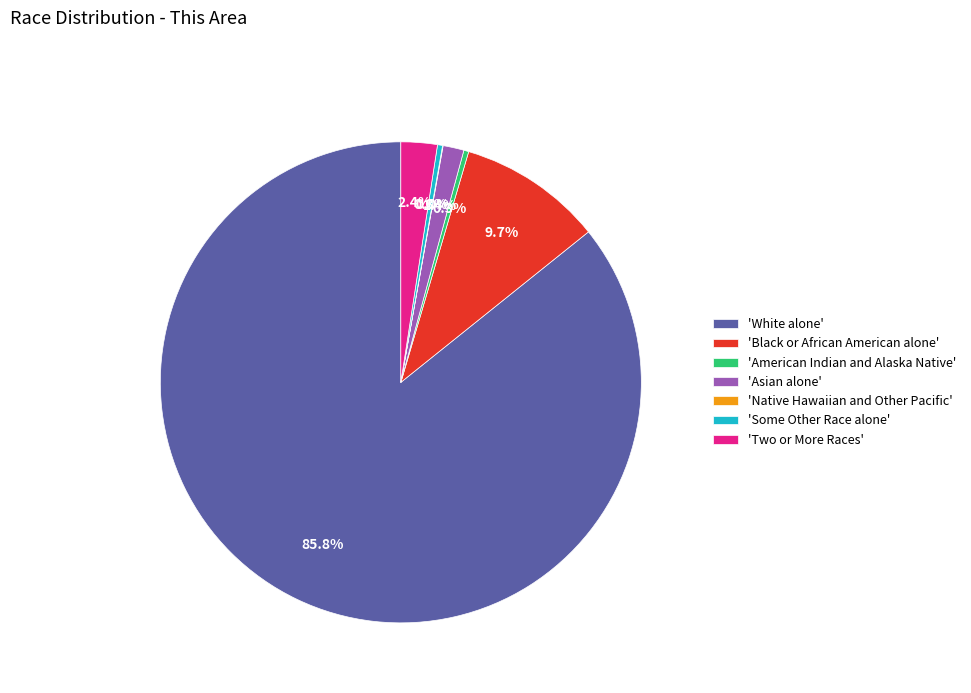

Which slice represents more than half of the pie?

'White alone'